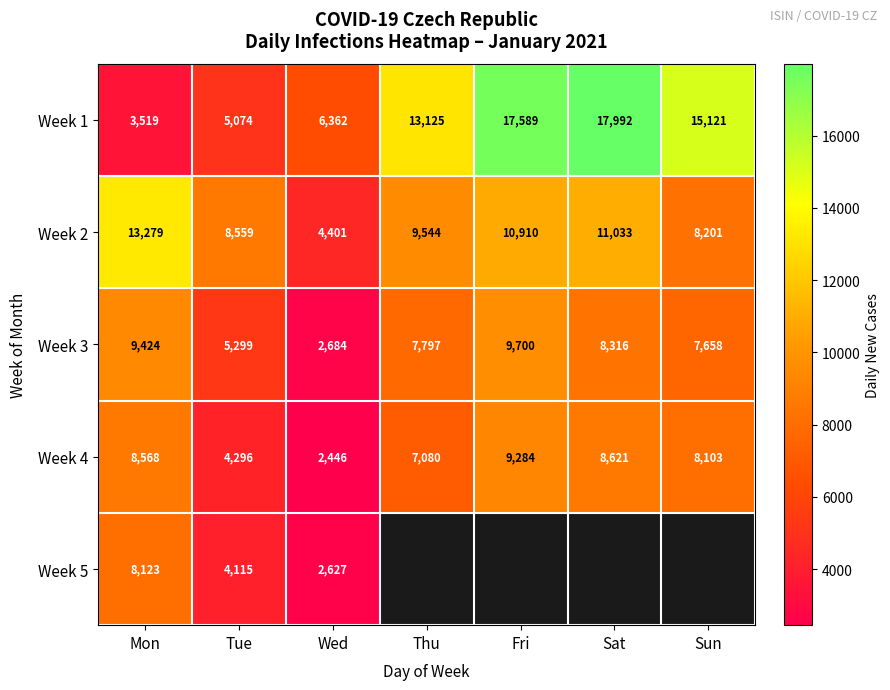

Between Tue and Mon, which is larger?

Tue